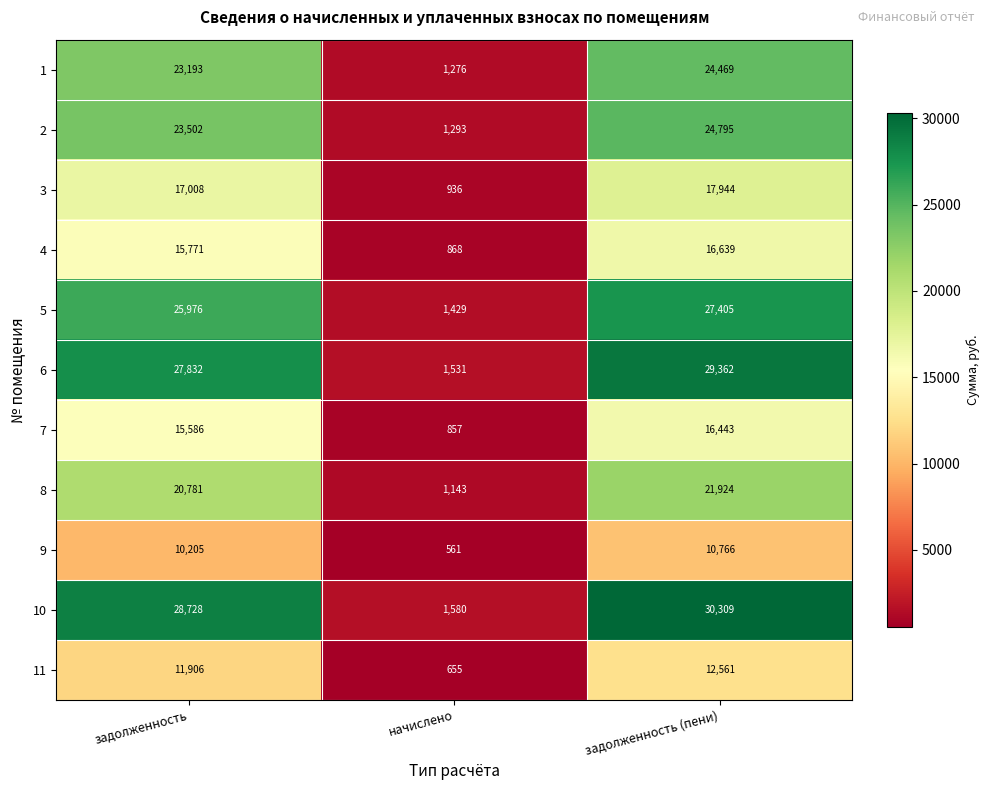

What value does the 3 series have at задолженность?

17008